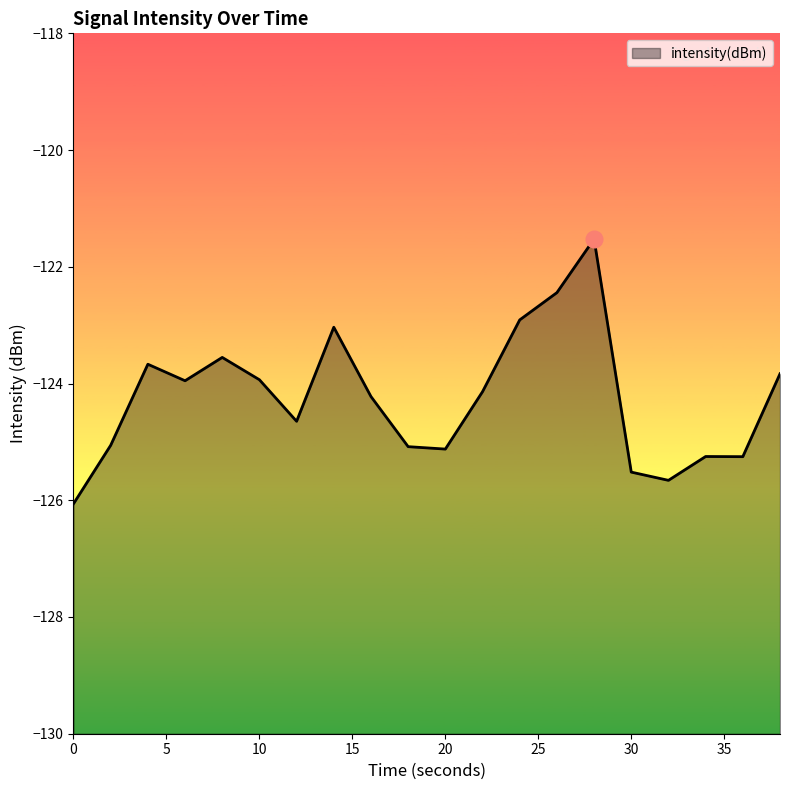

True or false: there are more than 1 points higher than both neighbors.

True